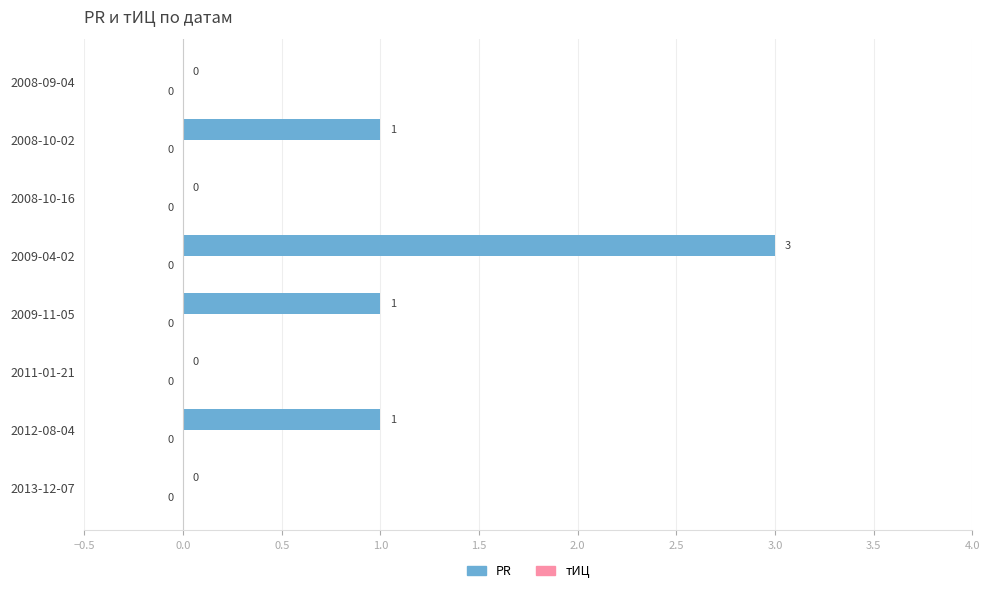

The value at 2008-10-16 is -2. True or false?

False